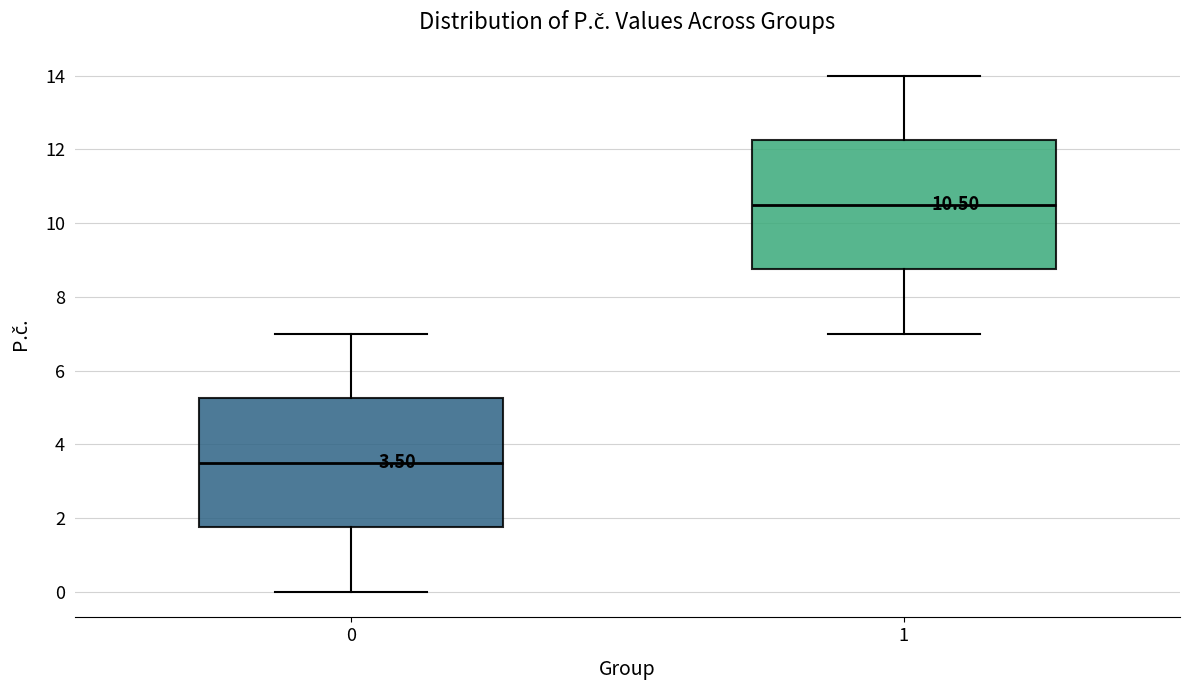

Which box has the highest median line?

1